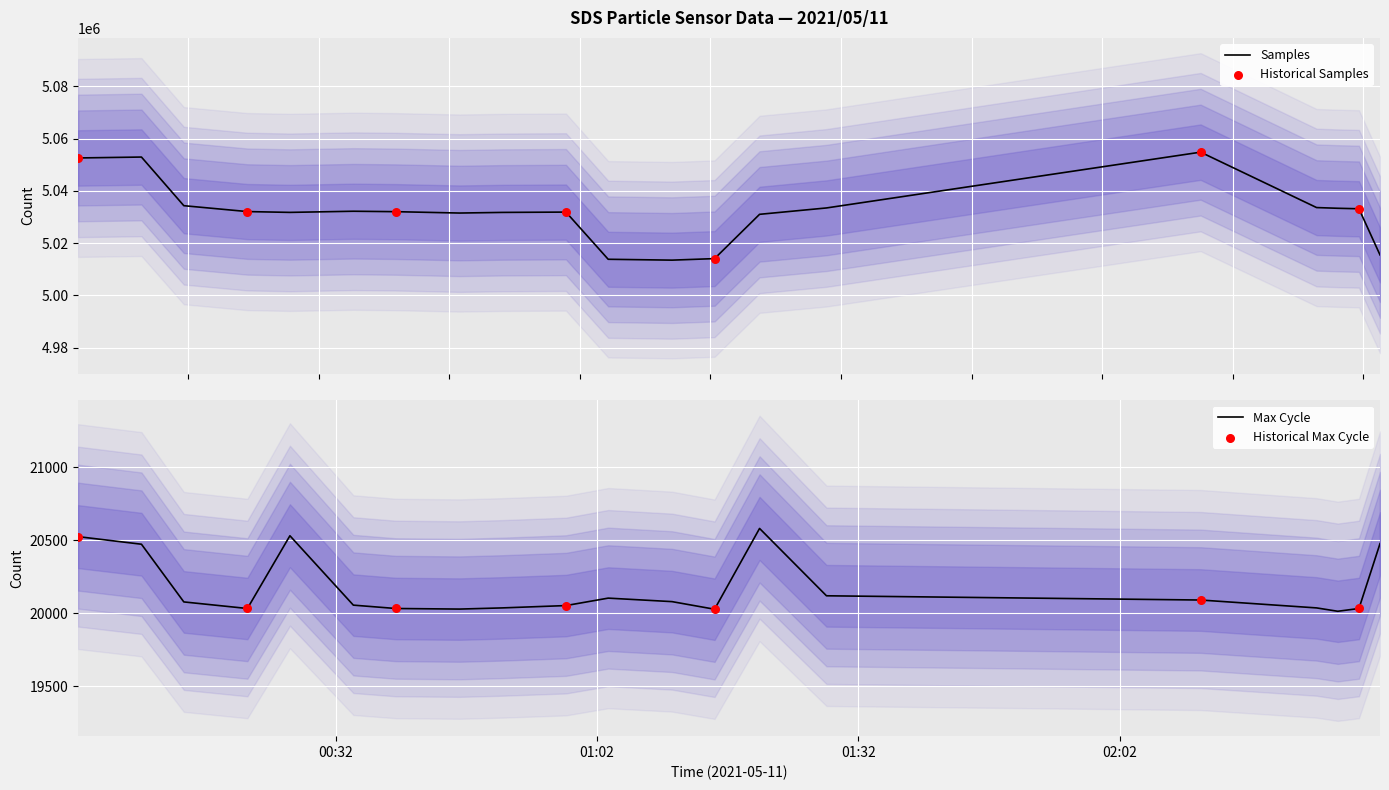

Which series has the largest total across all categories?

Samples